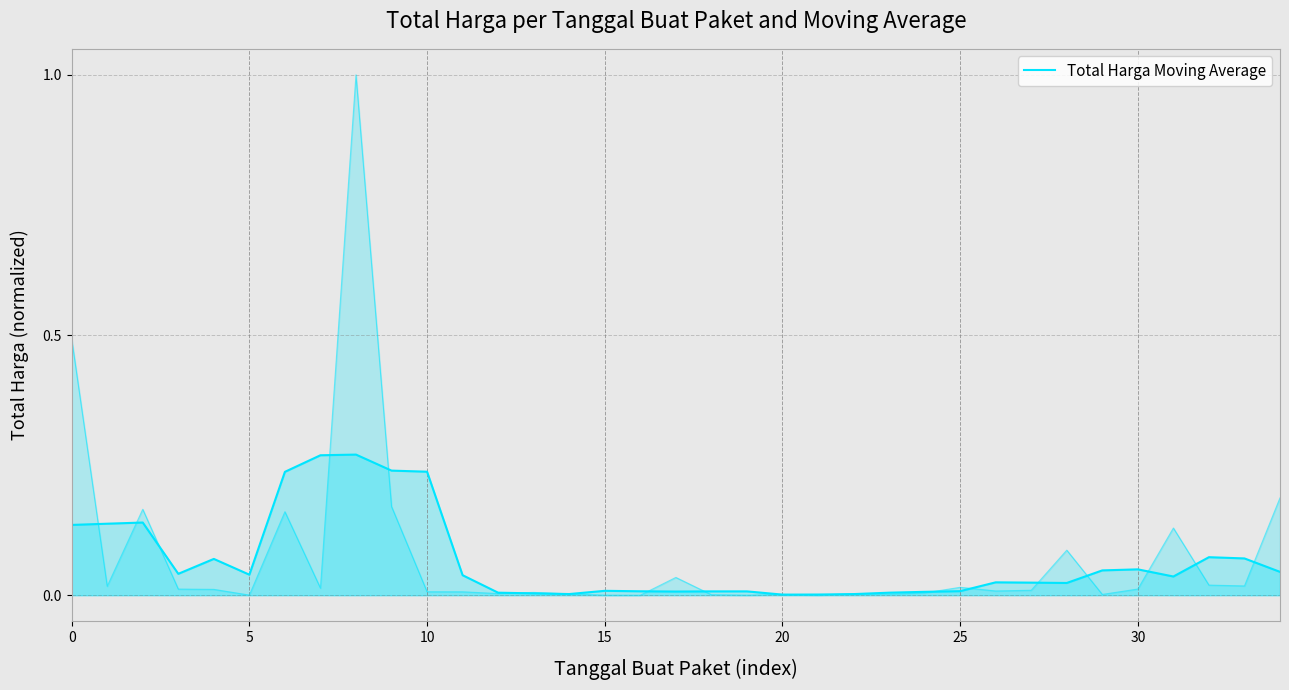

At which label is the value closest to 0?

20